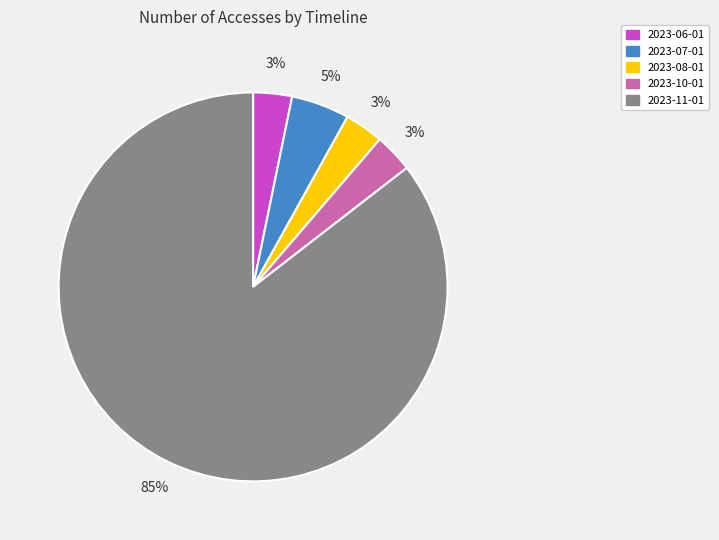

Combined, do 2023-10-01 and 2023-11-01 account for over 50%?

Yes